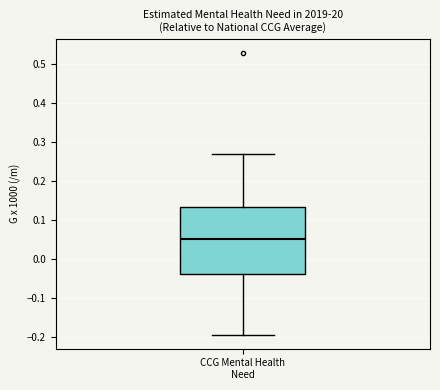

Where does the median line of the box for CCG Mental Health Need sit on the y-axis? The values are not printed on the chart, so give them approximately, as read against the axis.

0.05